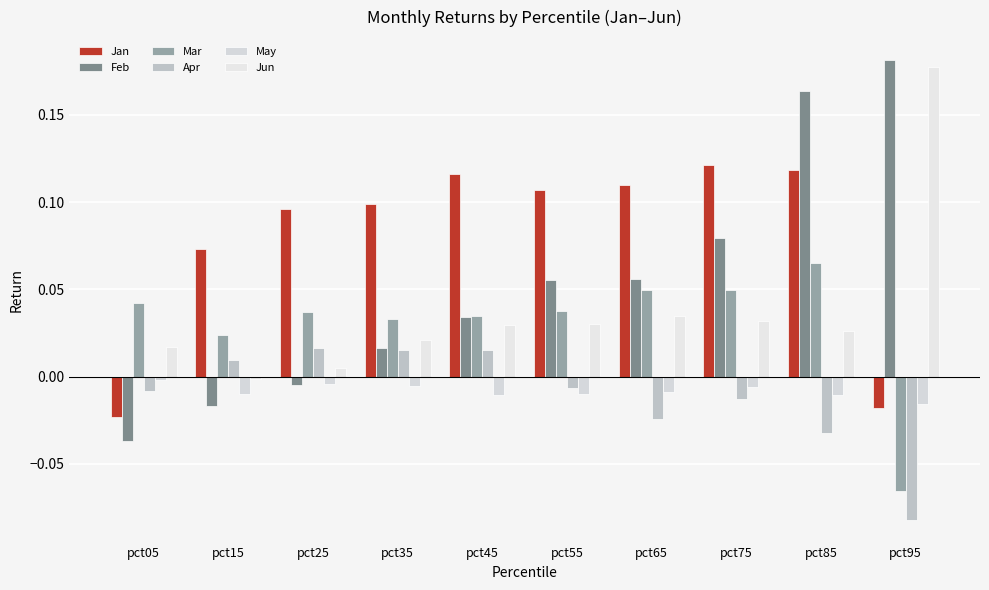

Which category has the lowest value in the Mar series?

pct95